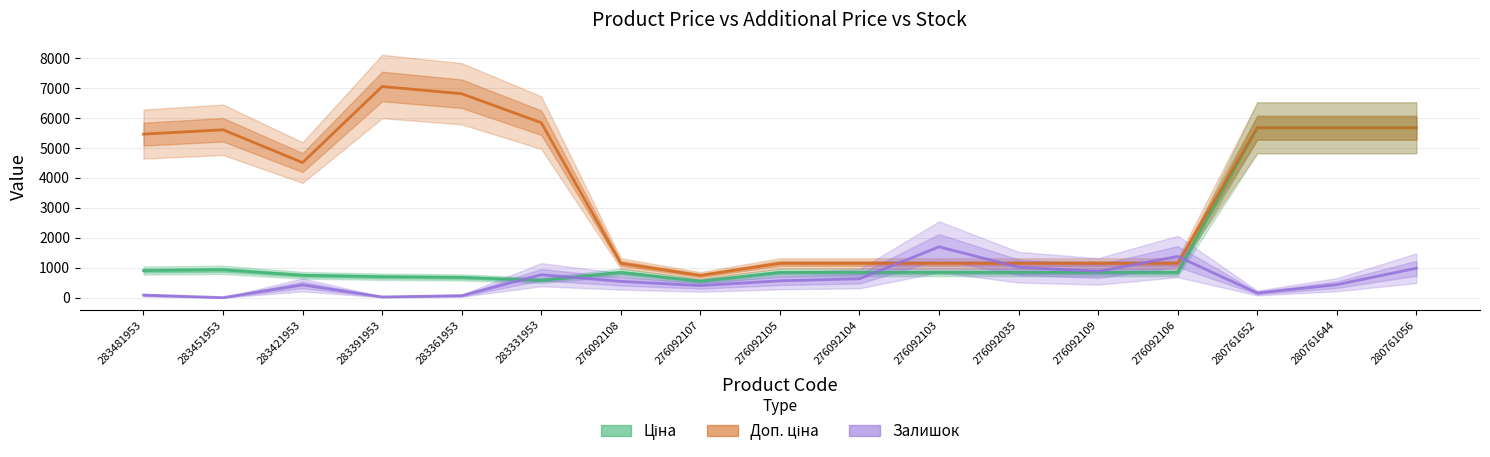

List the series in order of their peak value, highest first.

Доп. ціна, Ціна, Залишок